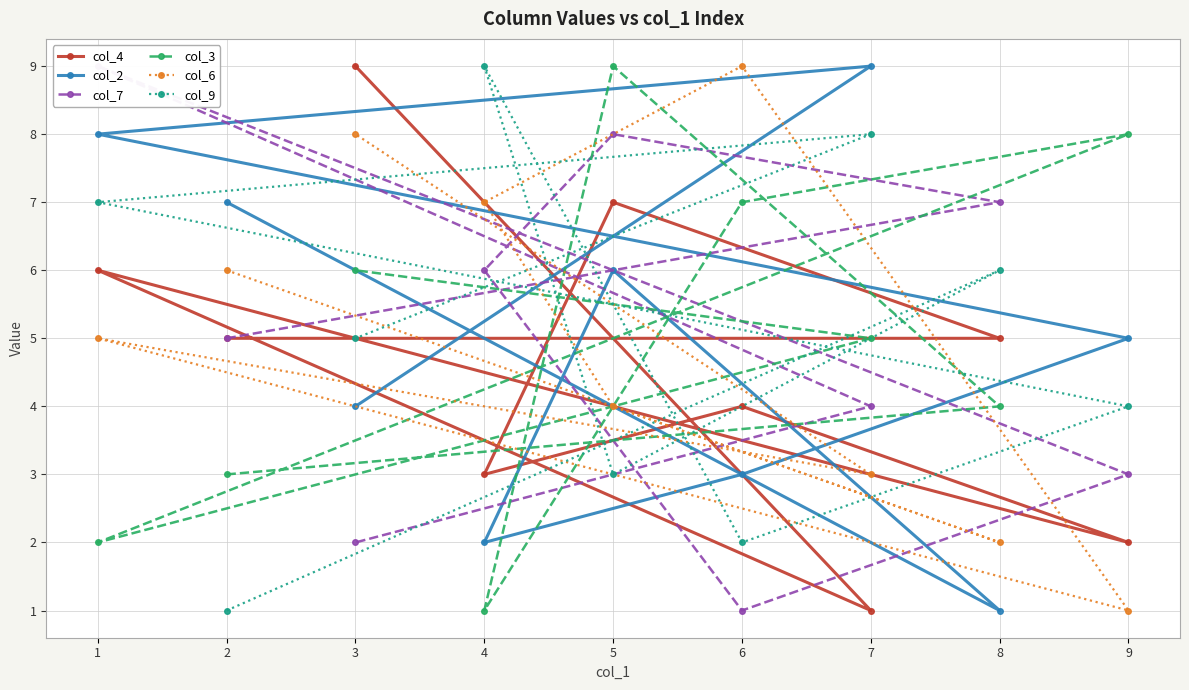

Which category has the highest value across all series?

3